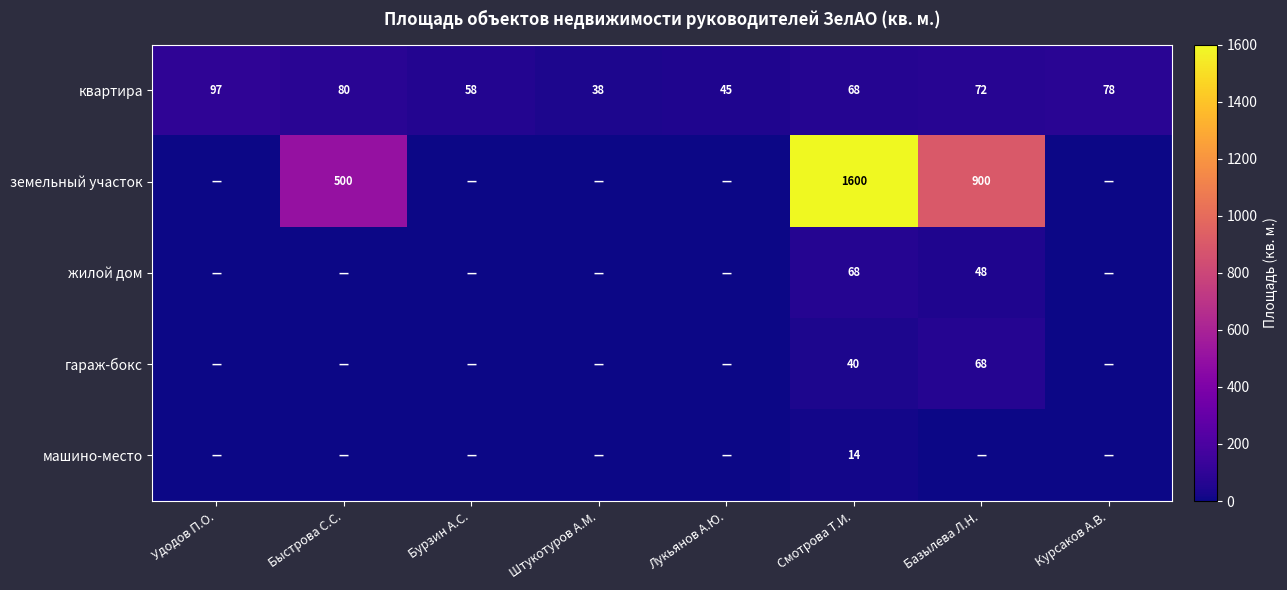

What is the maximum value for квартира?

97